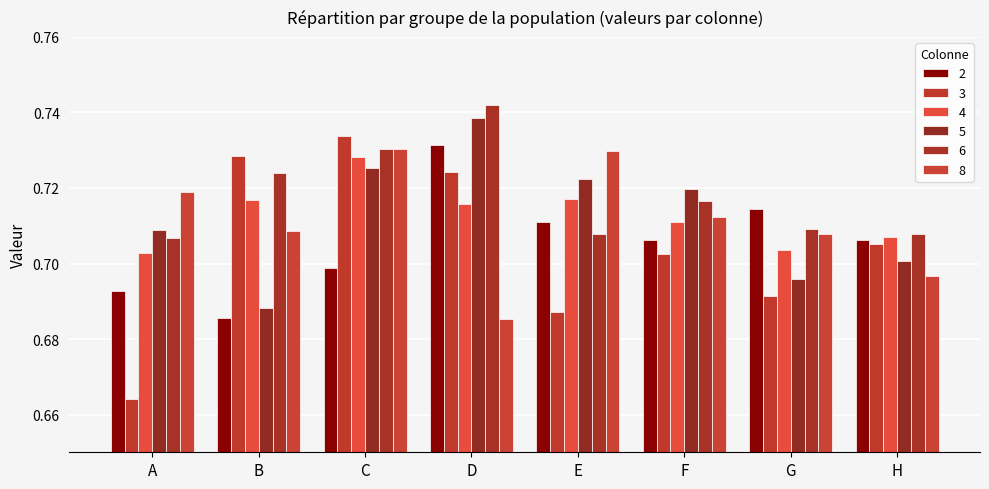

What is the approximate value of 5 at E?

0.7